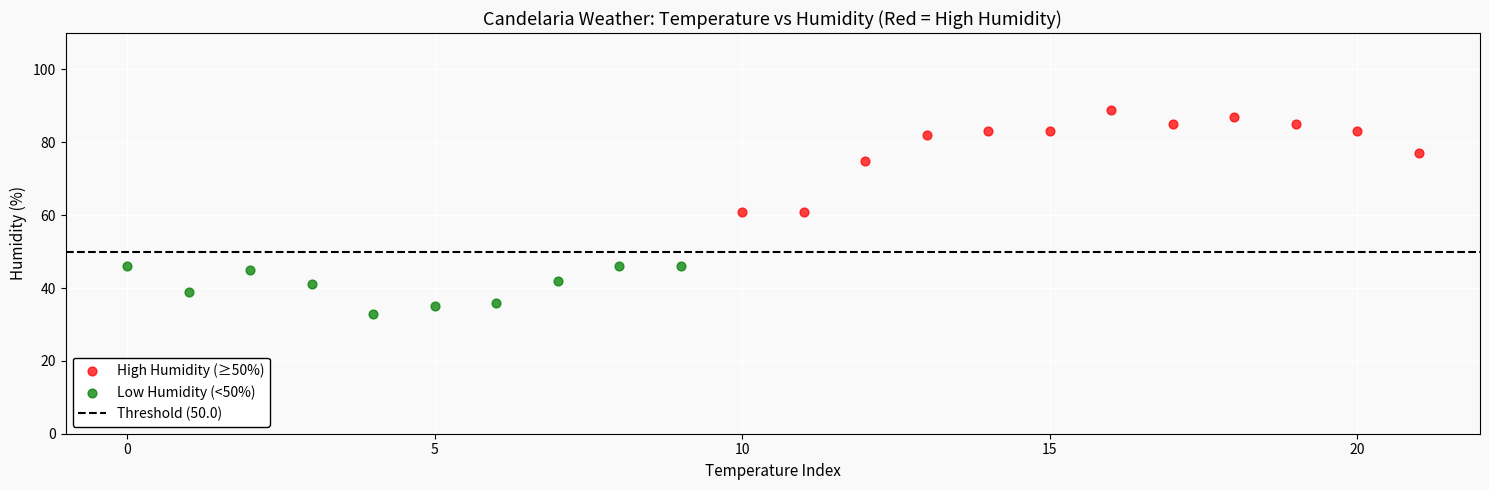

Which series contains the lowest Y value?

Low Humidity (<50%)